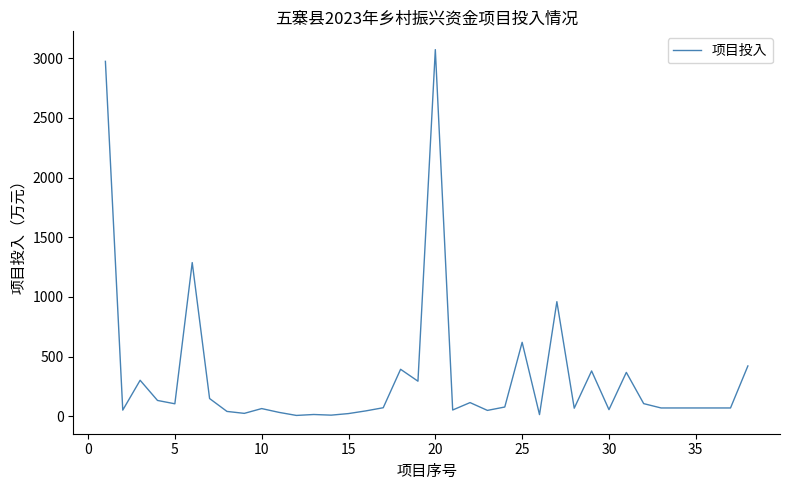

What is the maximum value shown in the chart?

3072.1